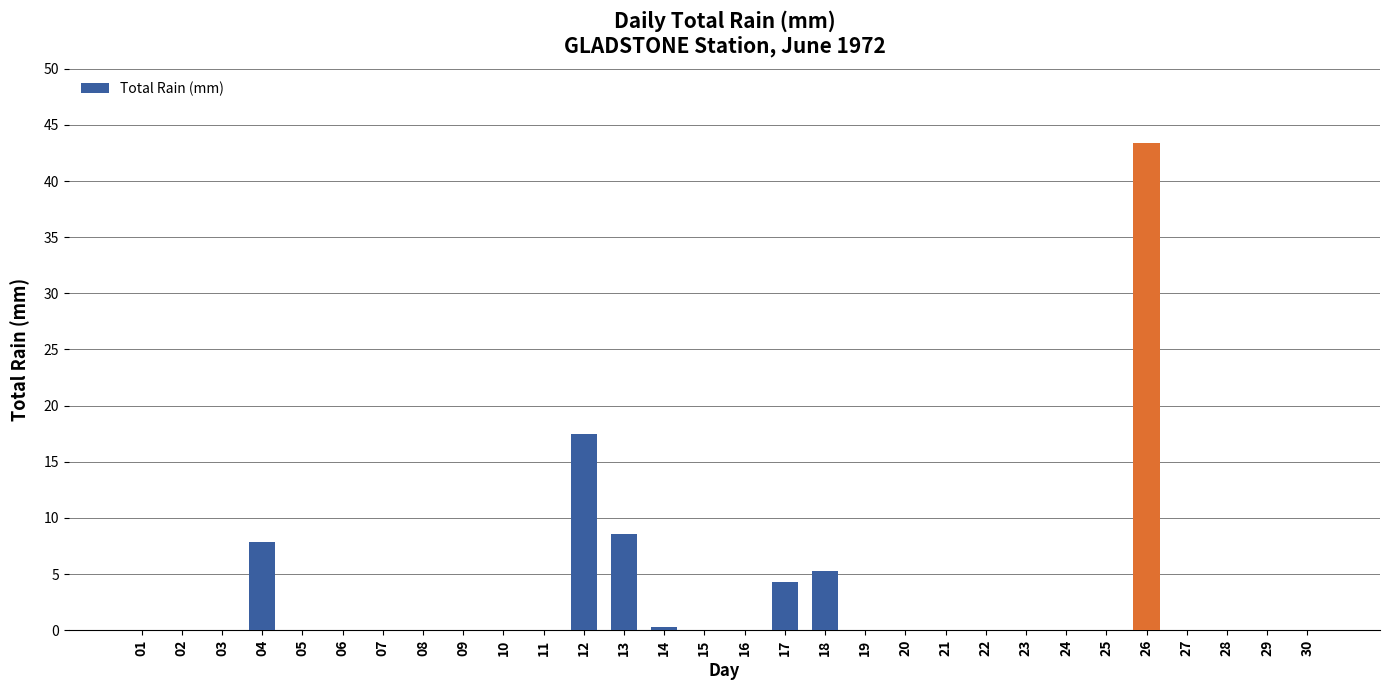

The value at 13 is 11.6. True or false?

False